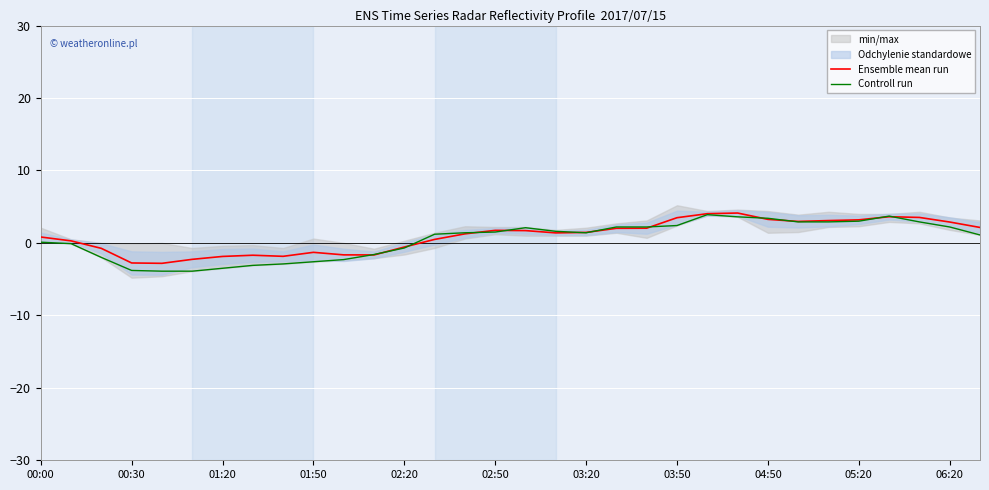

What is the value of the Controll run point at the 18th from the left?

1.6